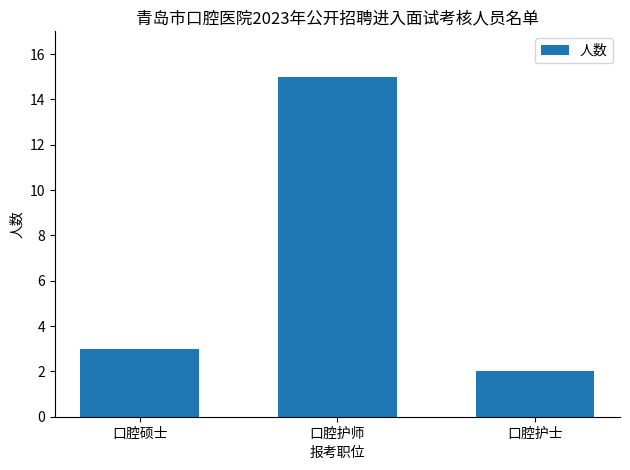

What is the sum of all values?

20